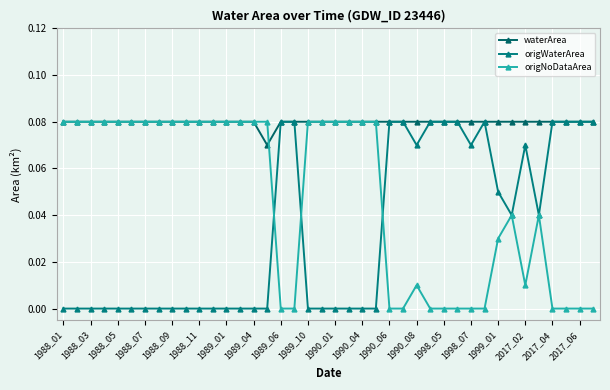

How many lines are shown in the chart?

3